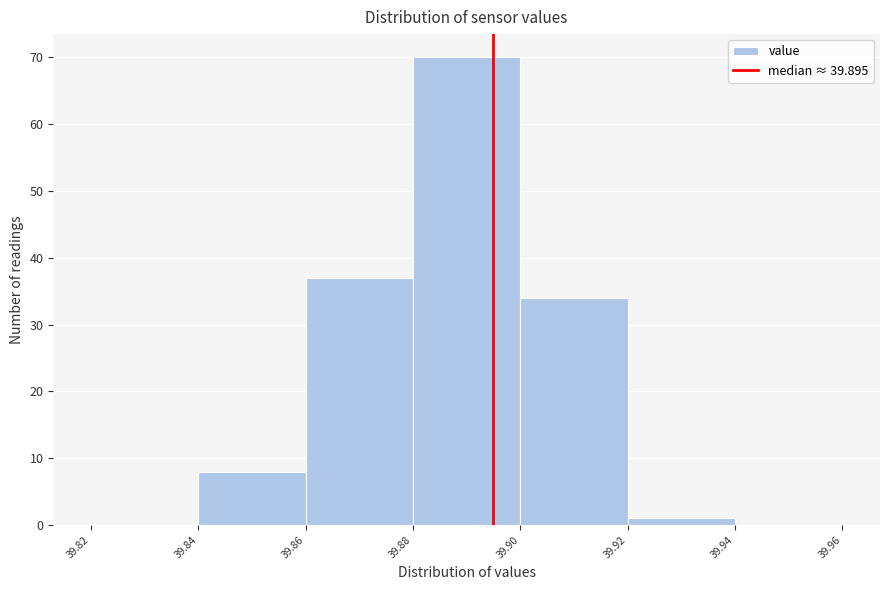

Reading left to right, list every bar in this chart as the range it spans on the x-axis followed by its height. The values are not printed on the chart, so give them approximately, as read against the axis.

39.82 to 39.84: 0
39.84 to 39.86: 8
39.86 to 39.88: 37
39.88 to 39.90: 70
39.90 to 39.92: 34
39.92 to 39.94: 1
39.94 to 39.96: 0